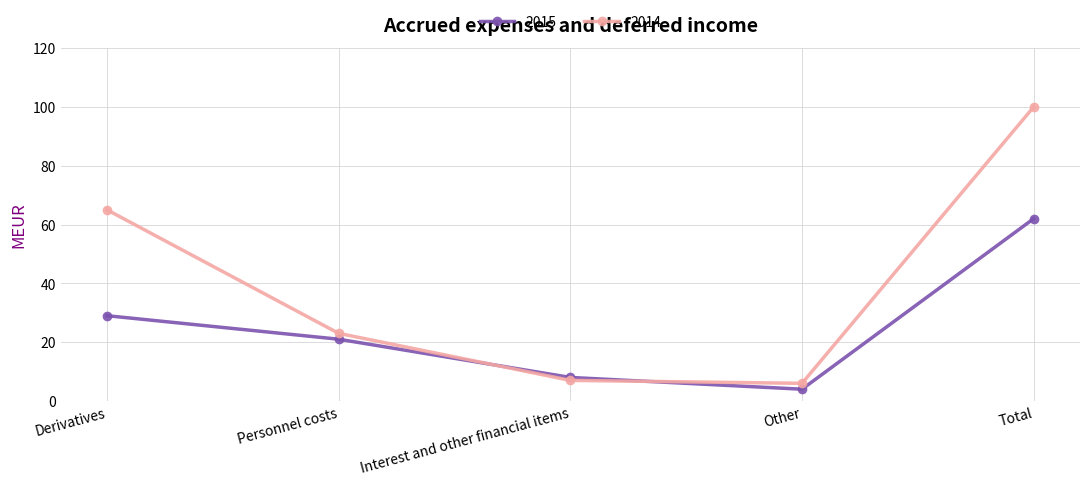

Where does the 2014 series first go above 23?

Derivatives